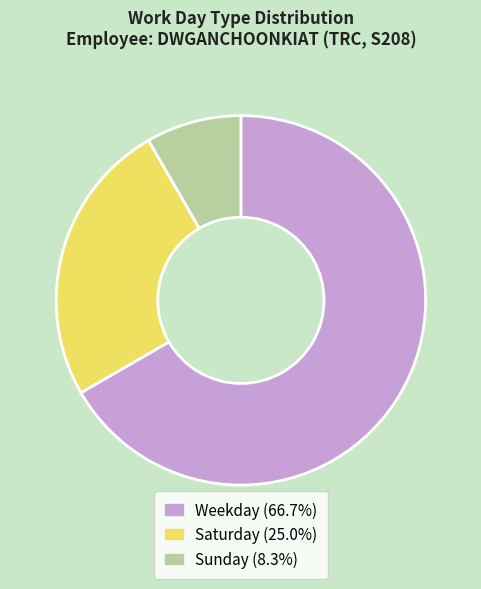

What is the ratio of the value at Saturday (25.0%) to the value at Weekday (66.7%)?

0.4